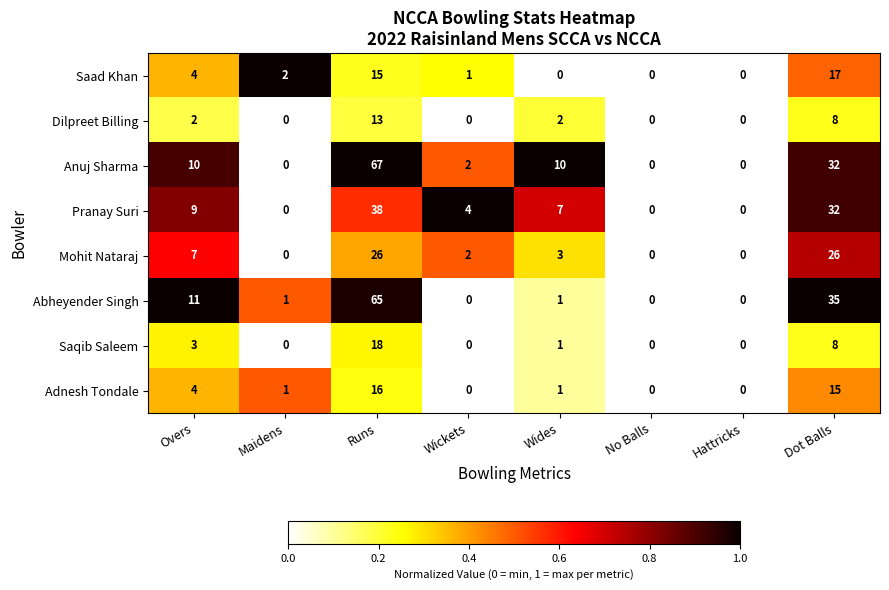

Rank the series by their maximum value, from highest to lowest.

Anuj Sharma, Abheyender Singh, Pranay Suri, Mohit Nataraj, Saqib Saleem, Saad Khan, Adnesh Tondale, Dilpreet Billing